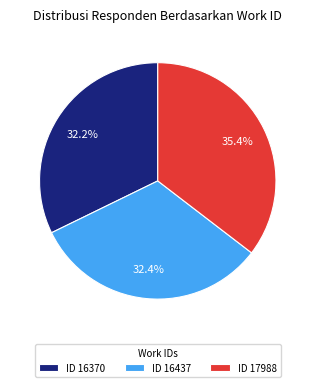

Is there a majority slice in this chart?

No